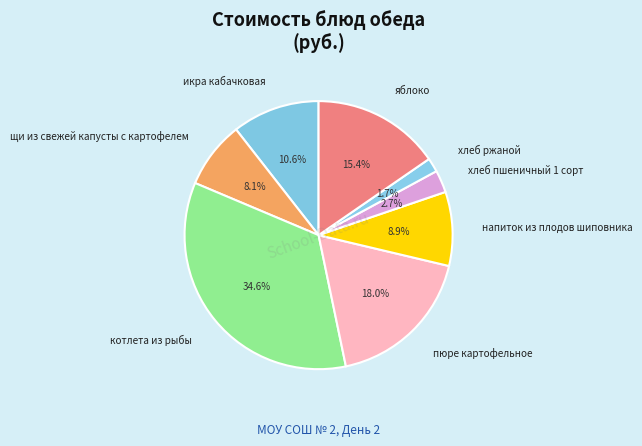

What percentage is the пюре картофельное slice, to the nearest percent?

18%